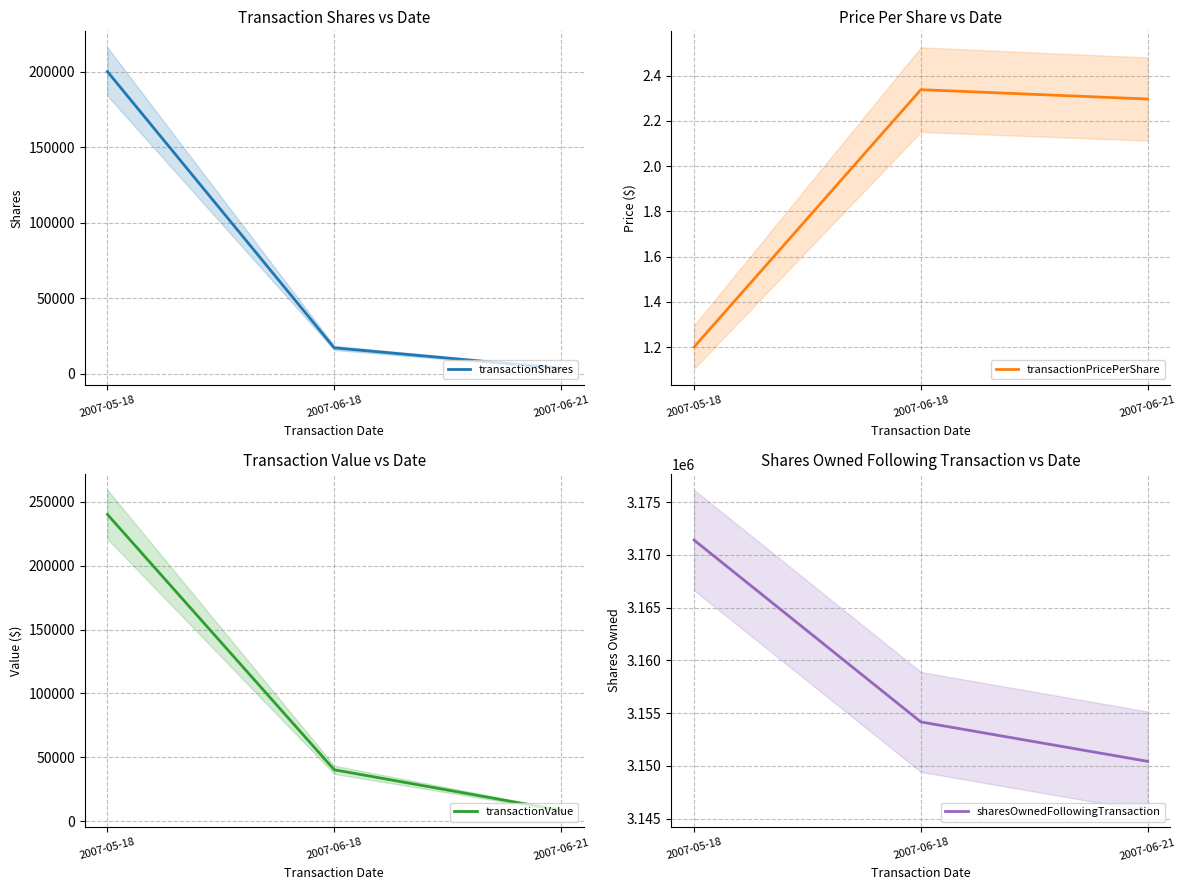

Rank the series at 2007-06-18 from highest to lowest value.

sharesOwnedFollowingTransaction, transactionValue, transactionShares, transactionPricePerShare